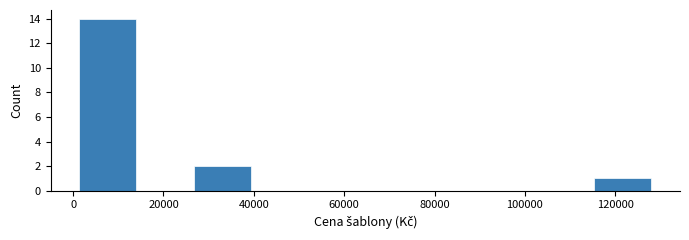

Over which range of the x-axis is the bar tallest?

2000 to 14000